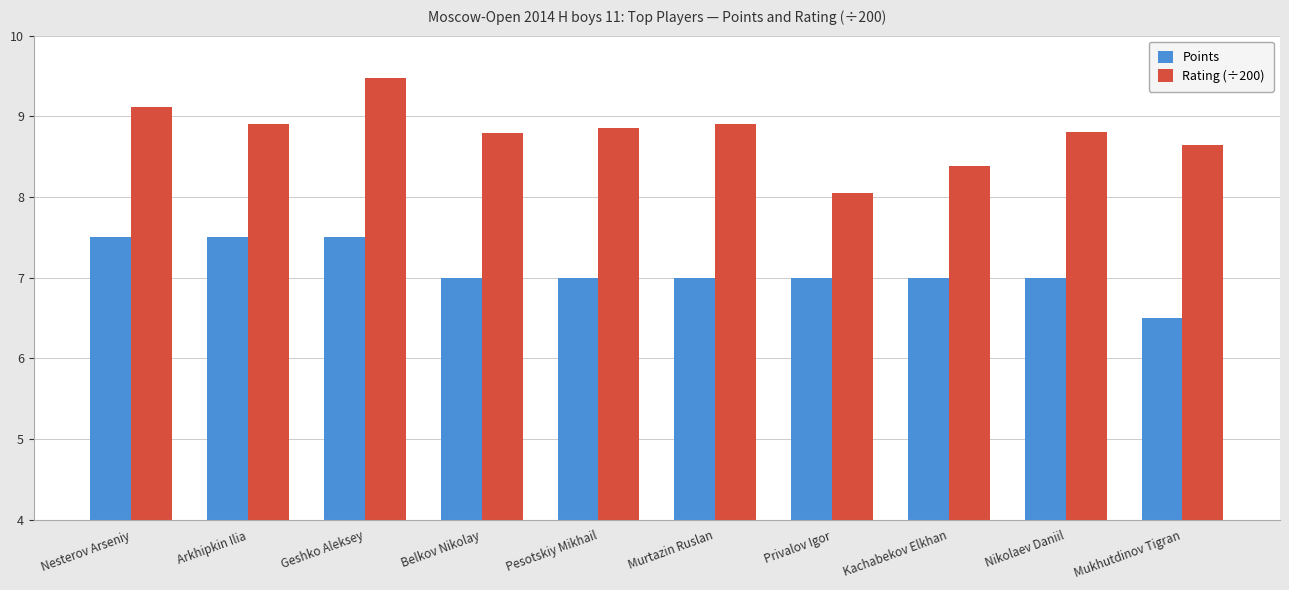

Between Arkhipkin Ilia and Privalov Igor, which series saw the biggest shift?

Rating (÷200)